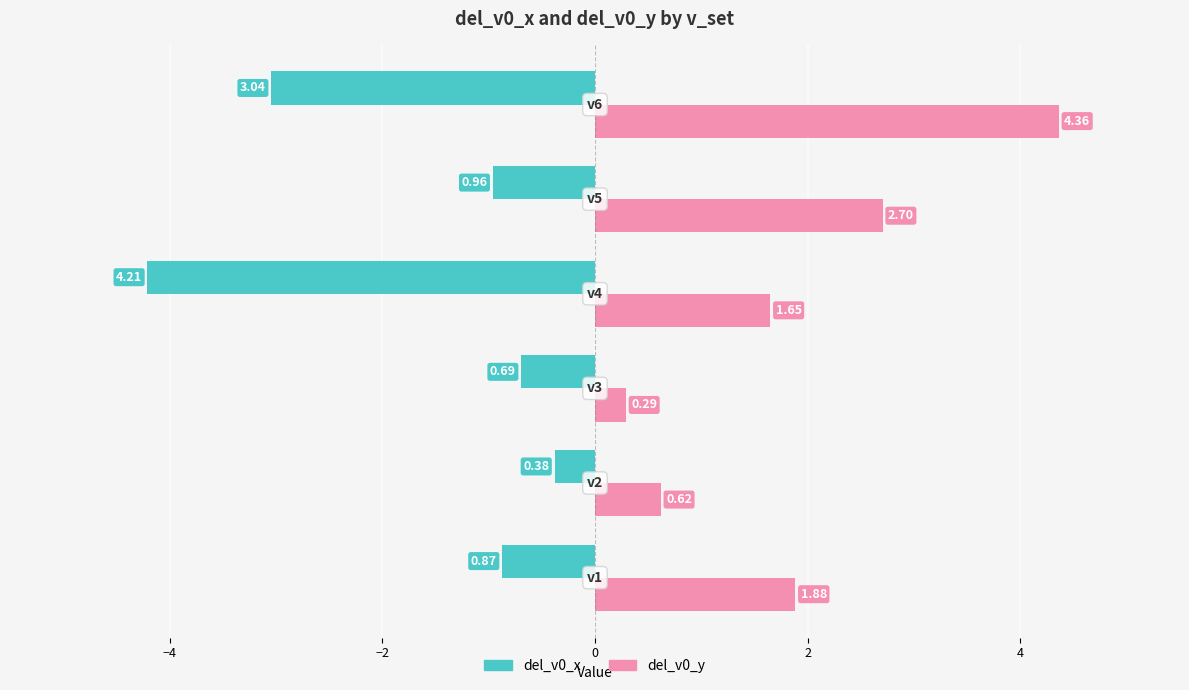

What is the average value of the del_v0_x series?

-1.7